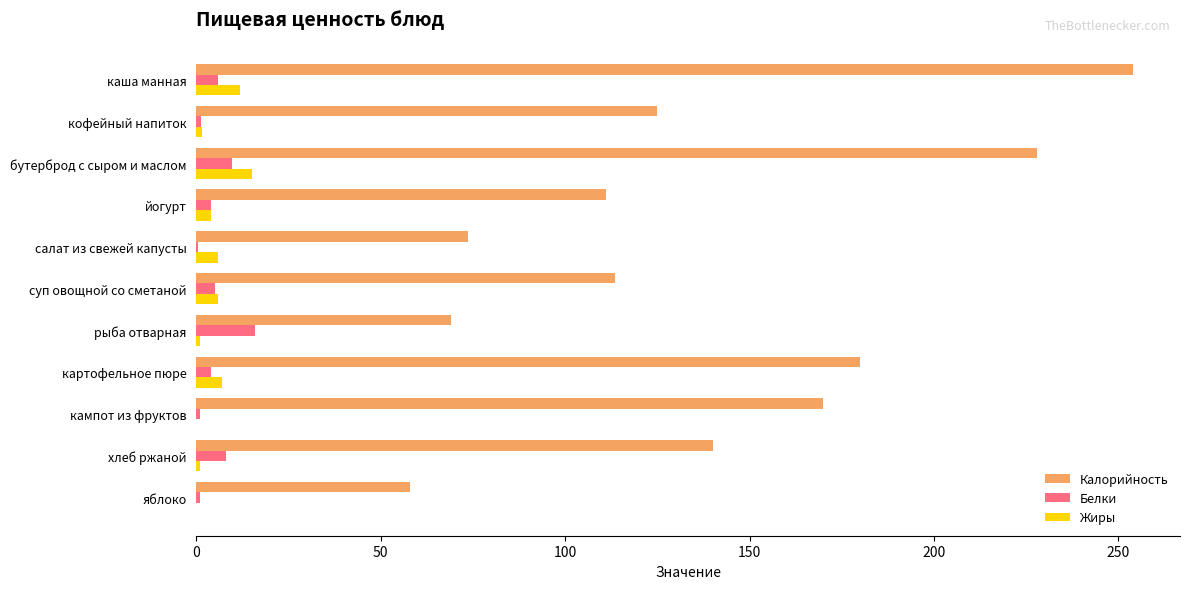

Which series has the largest total across all categories?

Калорийность